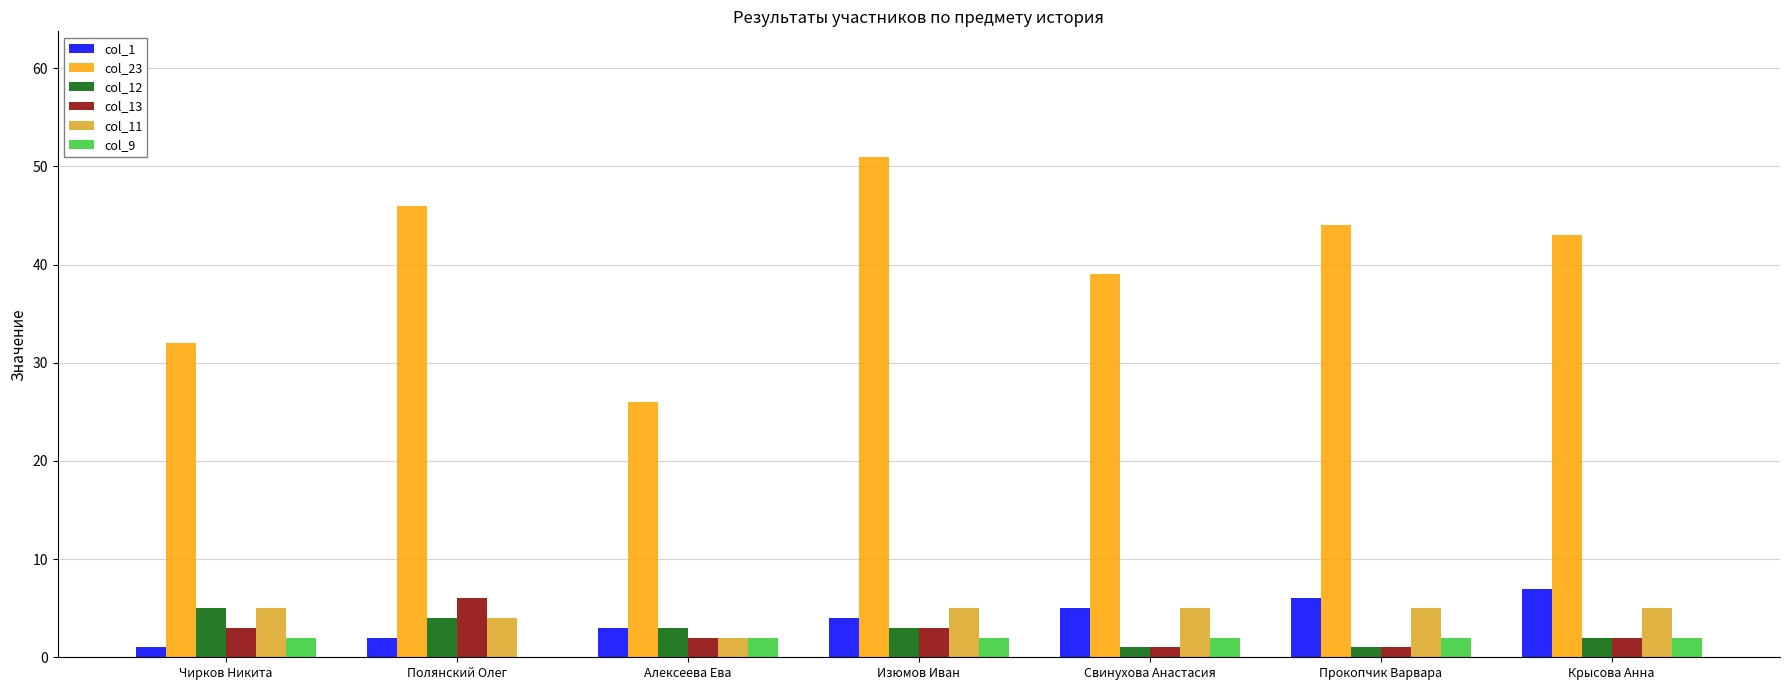

Reading left to right, list all the values displayed in this chart.

col_1: Чирков Никита=1	Полянский Олег=2	Алексеева Ева=3	Изюмов Иван=4	Свинухова Анастасия=5	Прокопчик Варвара=6	Крысова Анна=7
col_23: Чирков Никита=32	Полянский Олег=46	Алексеева Ева=26	Изюмов Иван=51	Свинухова Анастасия=39	Прокопчик Варвара=44	Крысова Анна=43
col_12: Чирков Никита=5	Полянский Олег=4	Алексеева Ева=3	Изюмов Иван=3	Свинухова Анастасия=1	Прокопчик Варвара=1	Крысова Анна=2
col_13: Чирков Никита=3	Полянский Олег=6	Алексеева Ева=2	Изюмов Иван=3	Свинухова Анастасия=1	Прокопчик Варвара=1	Крысова Анна=2
col_11: Чирков Никита=5	Полянский Олег=4	Алексеева Ева=2	Изюмов Иван=5	Свинухова Анастасия=5	Прокопчик Варвара=5	Крысова Анна=5
col_9: Чирков Никита=2	Полянский Олег=0	Алексеева Ева=2	Изюмов Иван=2	Свинухова Анастасия=2	Прокопчик Варвара=2	Крысова Анна=2